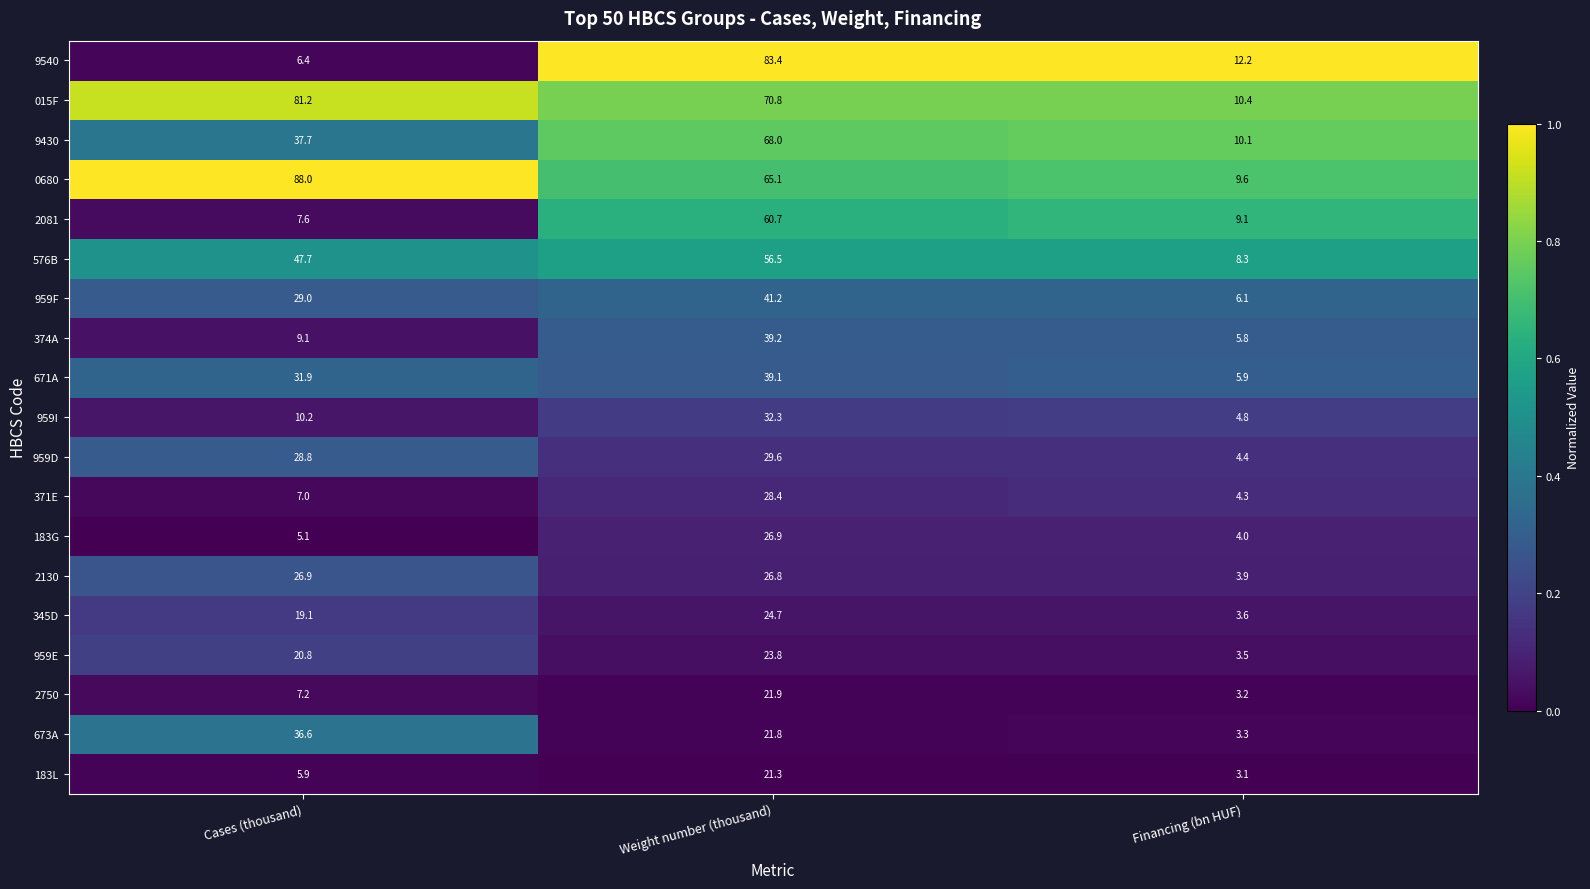

What is the total value across all series at Weight number (thousand)?

781.5